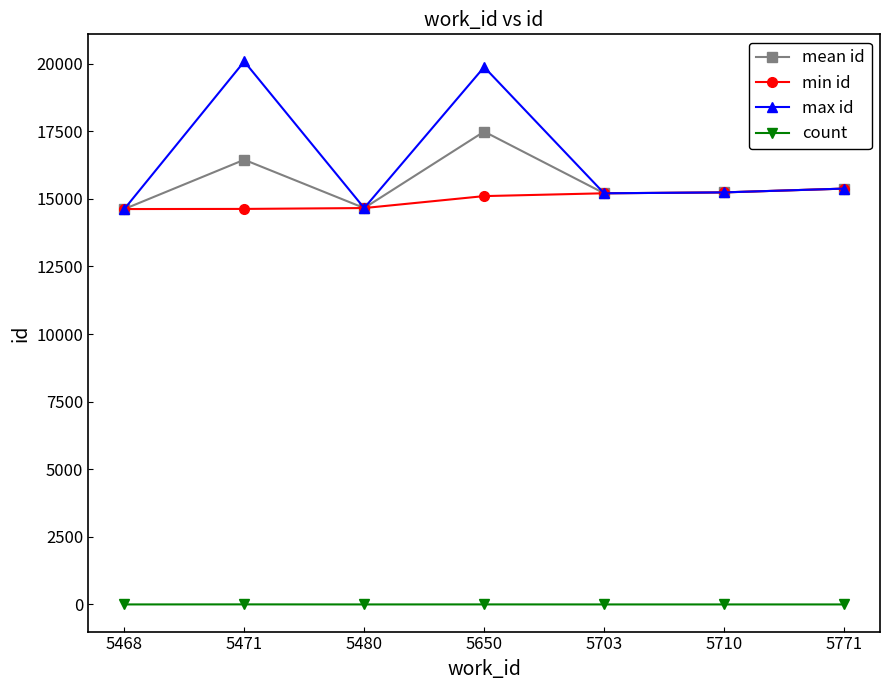

What is the difference between the maximum and second lowest values in the count series?

2